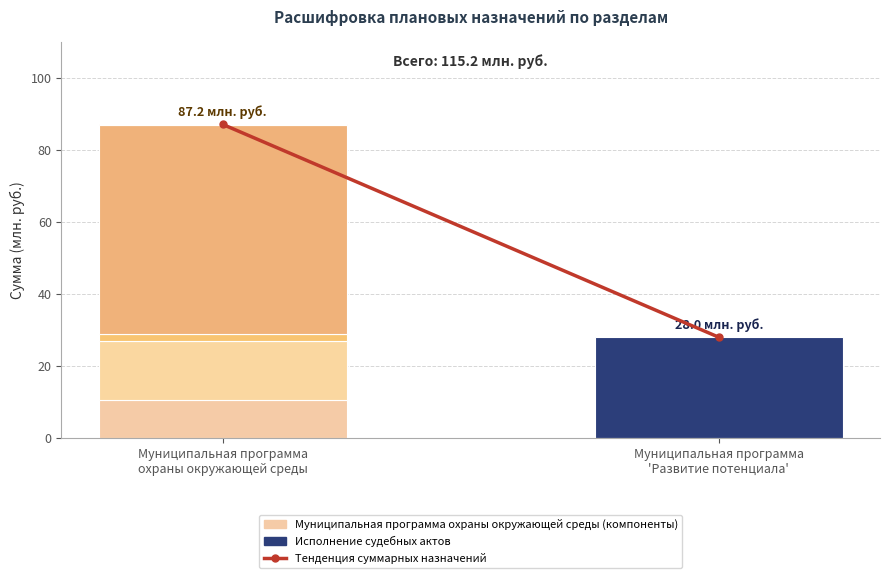

What position from the left is Муниципальная программа
охраны окружающей среды?

1